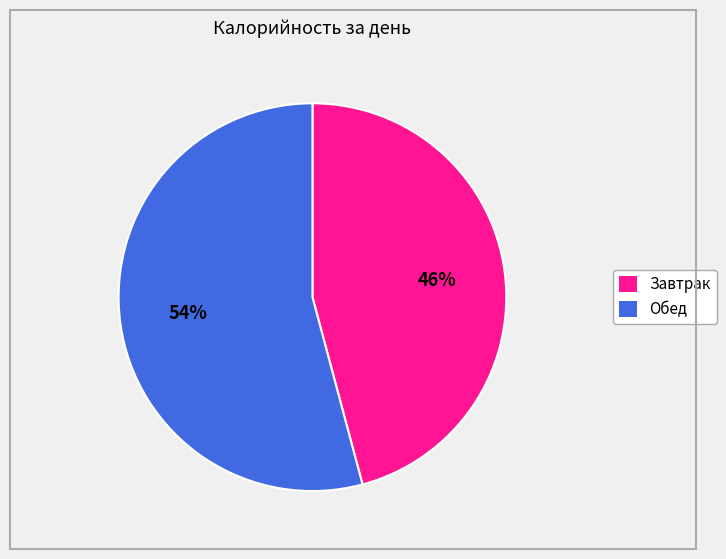

Count the number of slices in the pie.

2